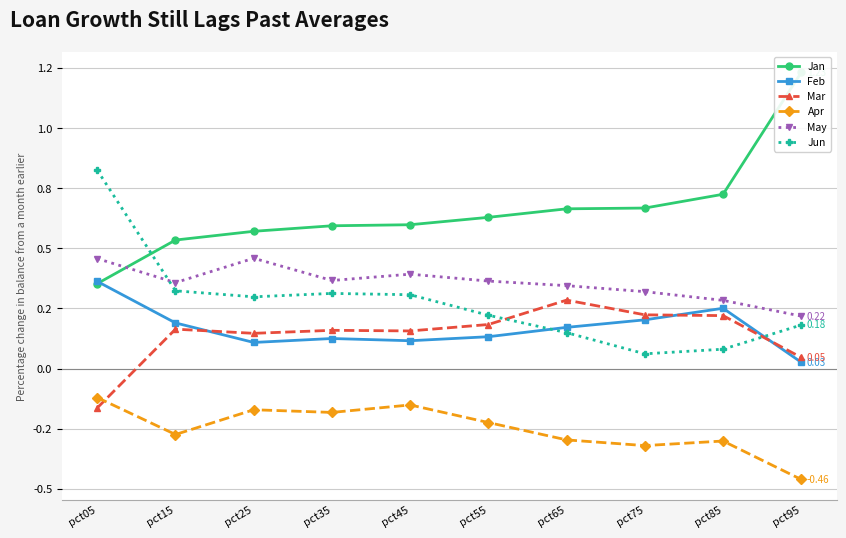

What is the difference between the maximum and minimum values in the Apr series?

0.3